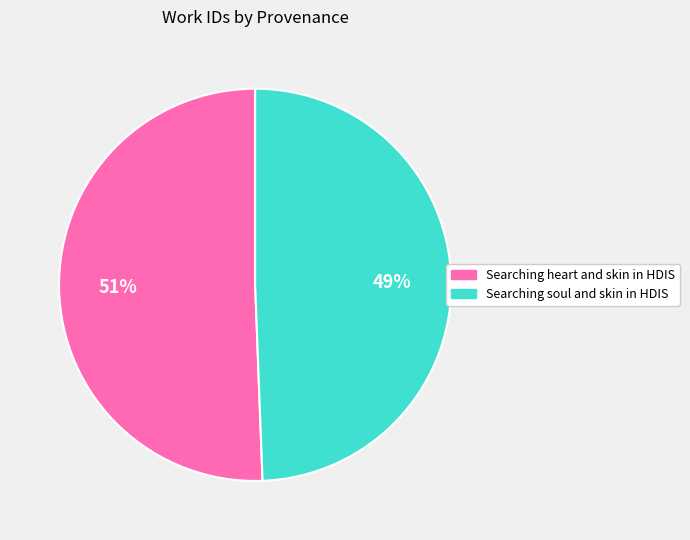

Rank the categories by value from lowest to highest.

Searching soul and skin in HDIS, Searching heart and skin in HDIS